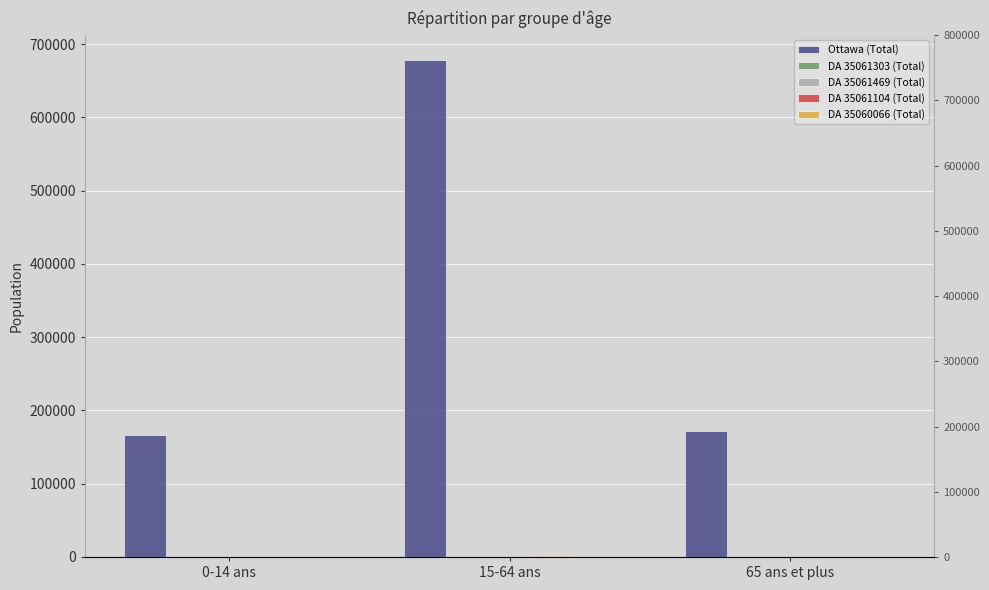

The DA 35061303 (Total) series shows 140 at 0-14 ans. True or false?

True